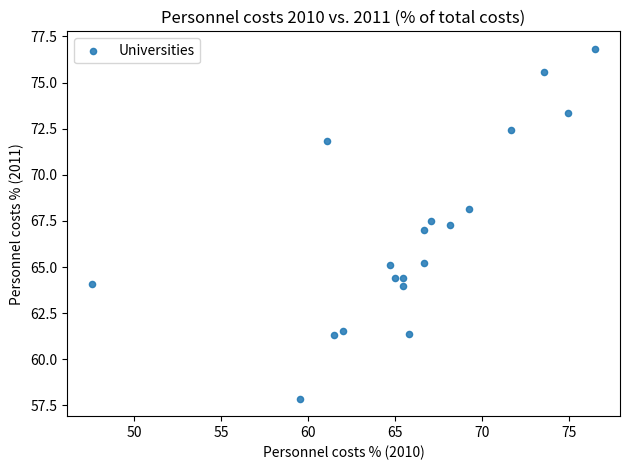

What is the range of X values (max minus min)?

28.9